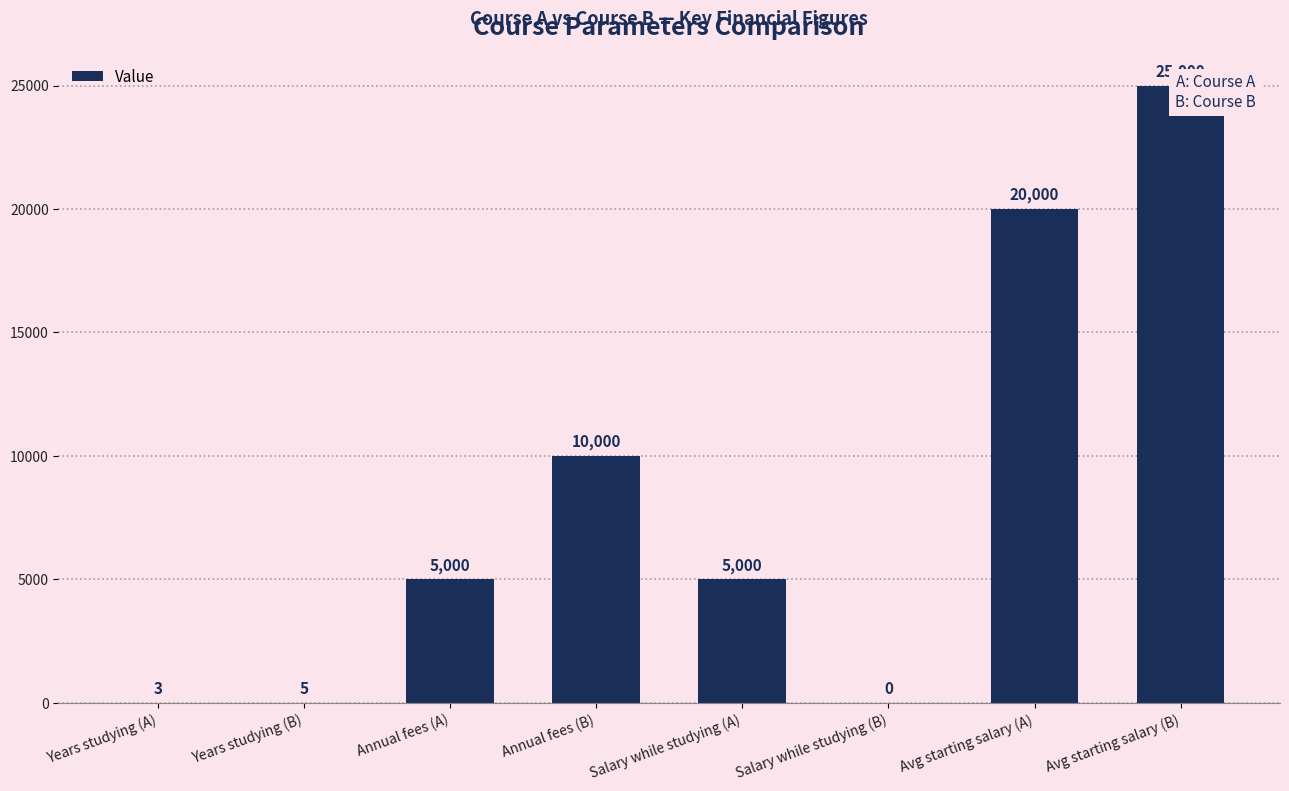

Reading left to right, extract all data points from this chart.

Years studying (A)=3	Years studying (B)=5	Annual fees (A)=5000	Annual fees (B)=10000	Salary while studying (A)=5000	Salary while studying (B)=0	Avg starting salary (A)=20000	Avg starting salary (B)=25000